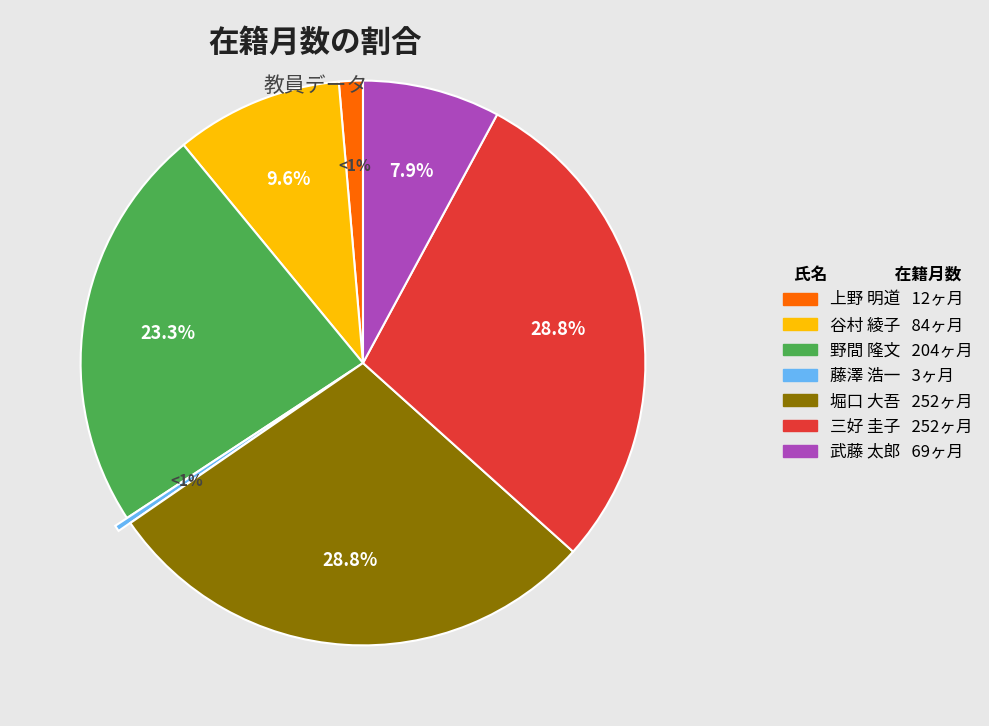

True or false: 堀口 大吾 accounts for 21% of the total.

False